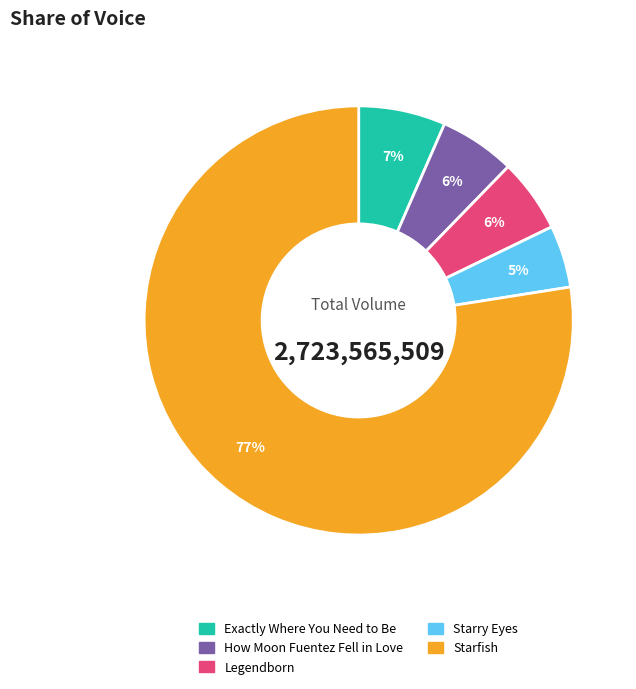

Which slice represents more than half of the pie?

Starfish